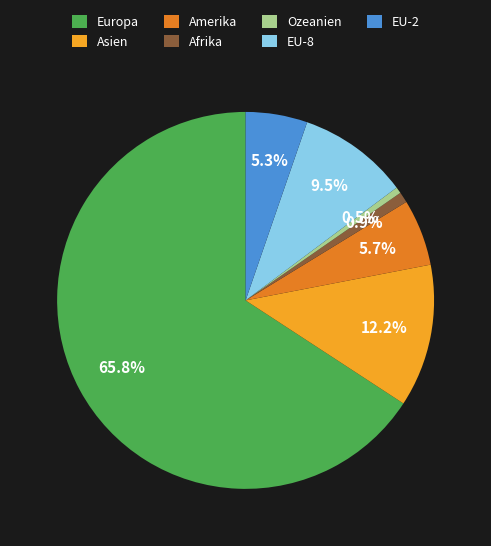

Approximately how many times larger is the value at Afrika compared to Ozeanien?

1.7